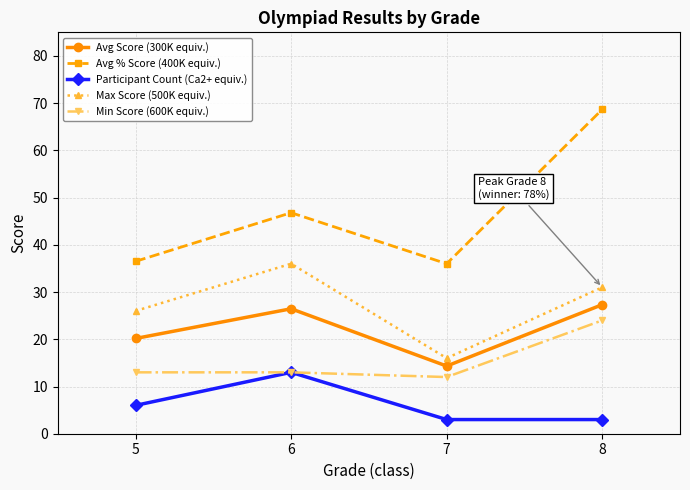

What is the approximate value of Min Score (600K equiv.) at 7?

12.0